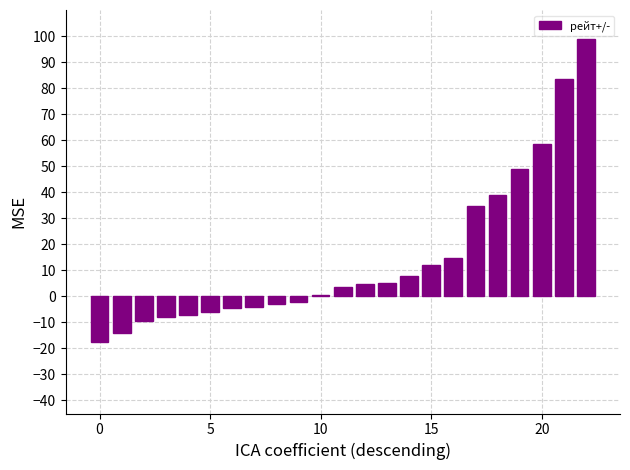

What is the average value?

14.6